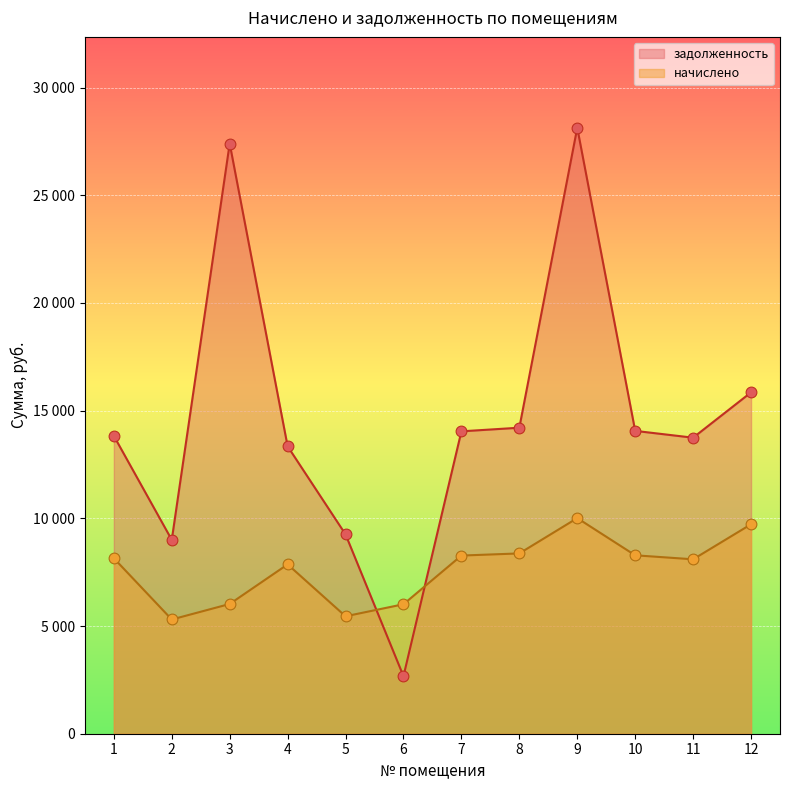

Which series has the widest spread of Y values?

задолженность